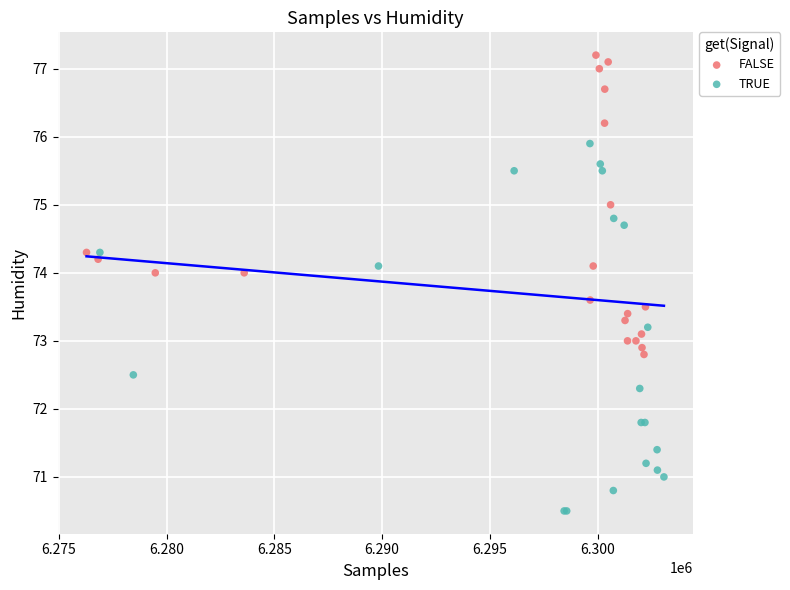

Which series has the largest Y range (max minus min)?

TRUE